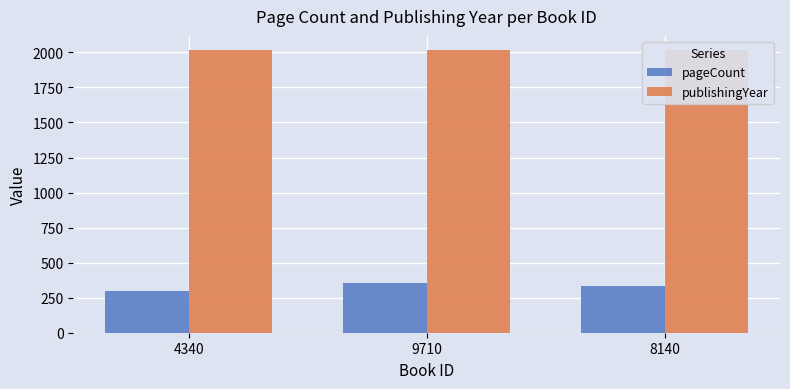

How many bars are there in each group?

2